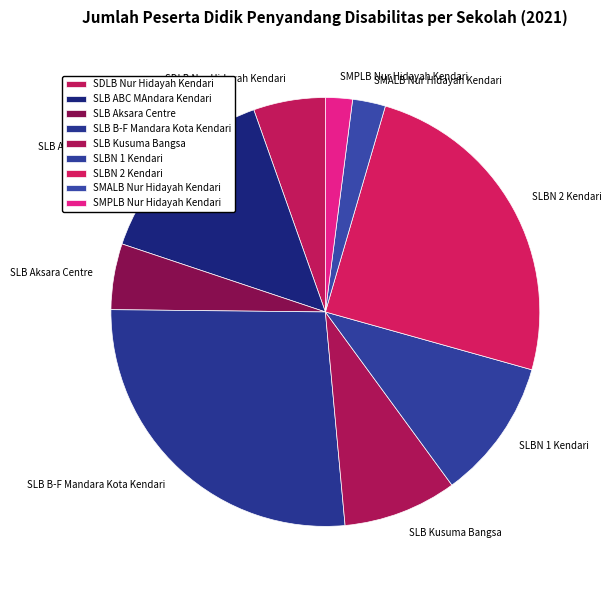

Is SLB Kusuma Bangsa the majority of the pie?

No